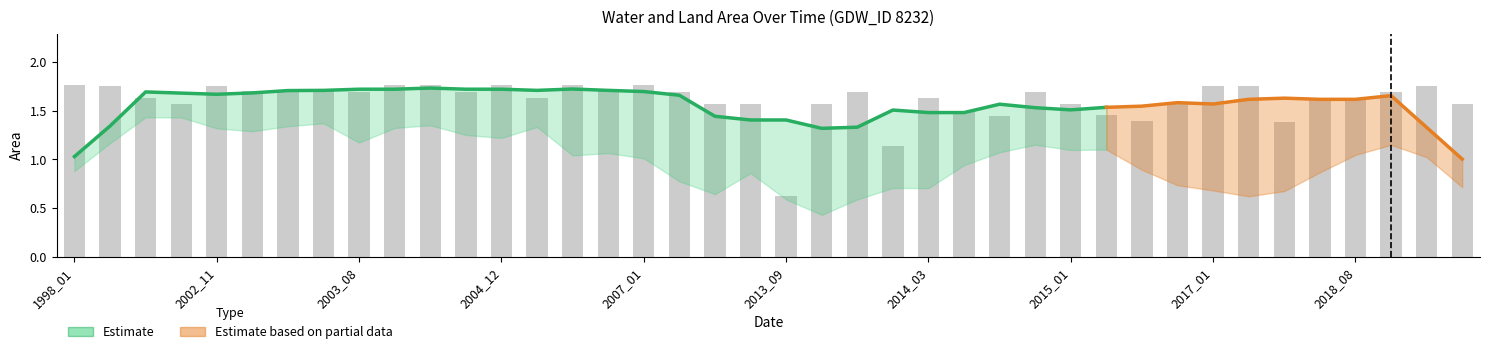

What is the difference between the maximum and second lowest values in the landArea series?

1.1